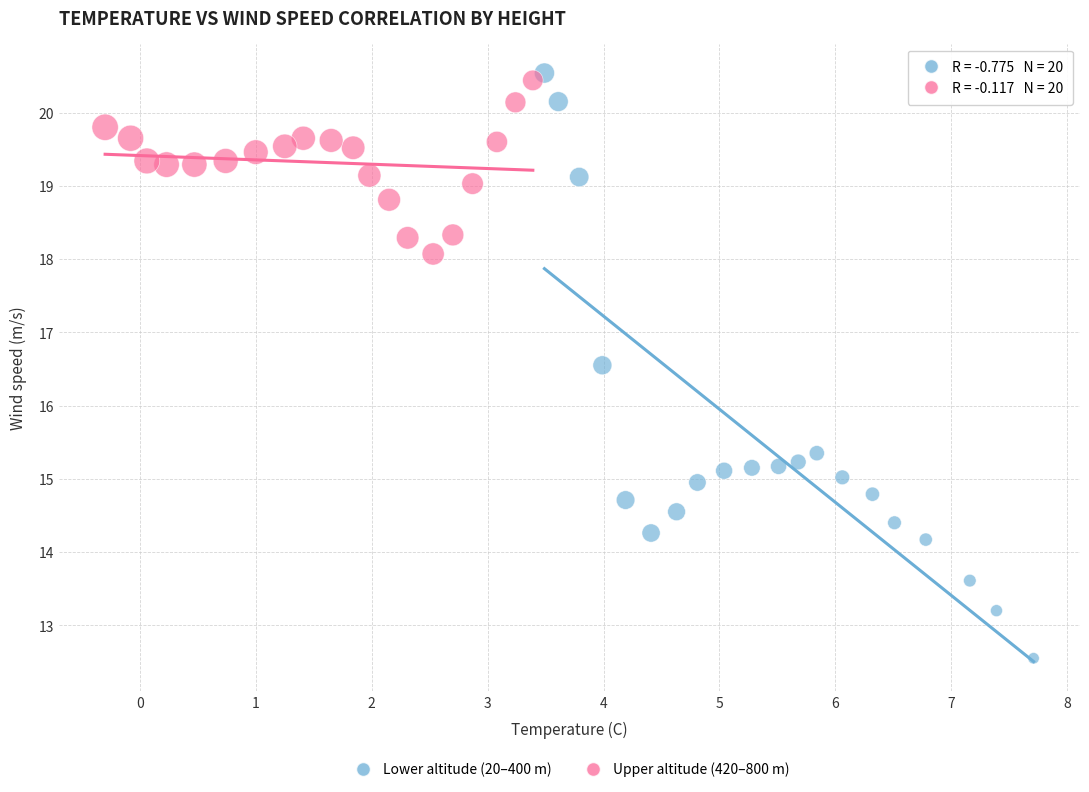

Which series has the widest spread of Y values?

Lower altitude (20–400 m)